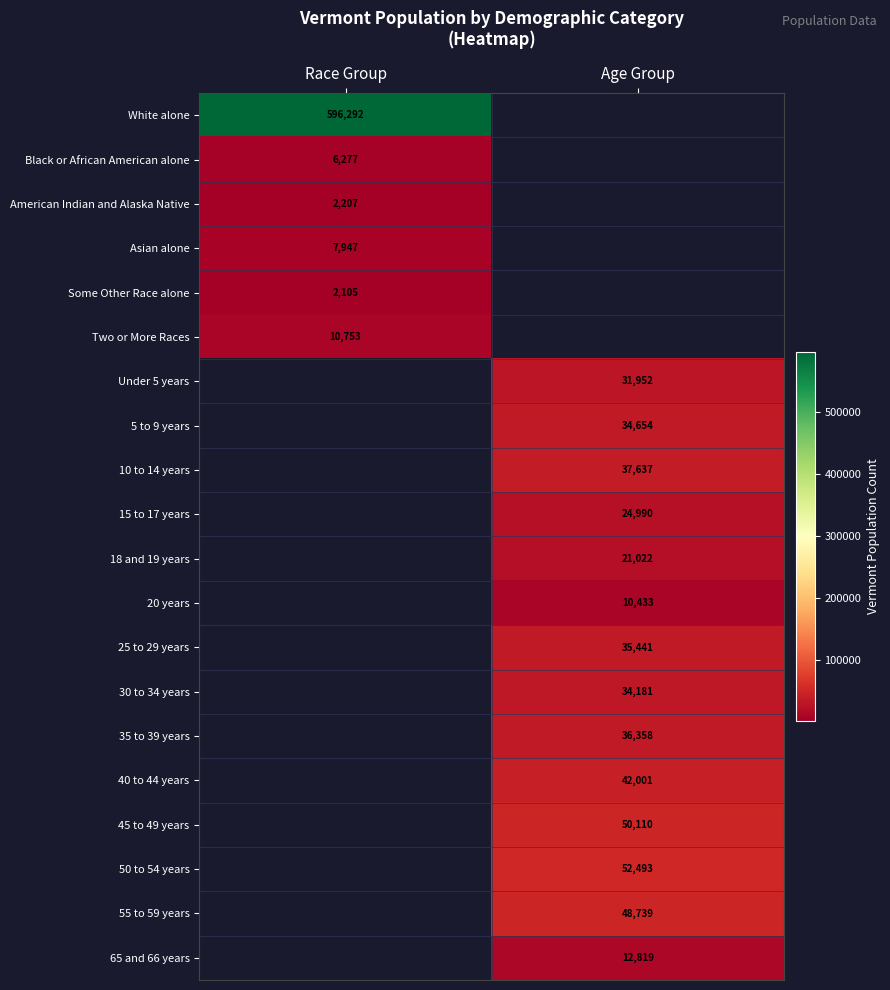

The Black or African American alone series shows 6277 at Race Group. True or false?

True